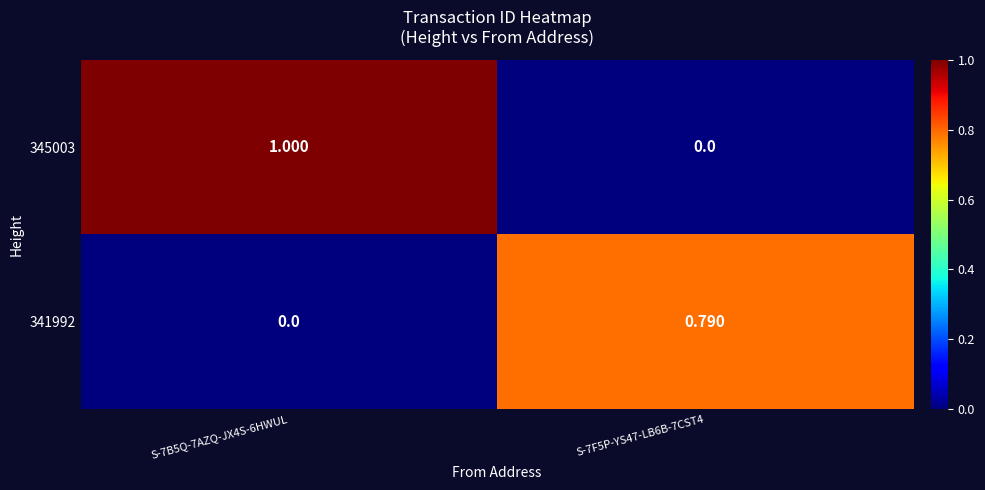

What is the total value across all series at S-7B5Q-7AZQ-JX4S-6HWUL?

1.0